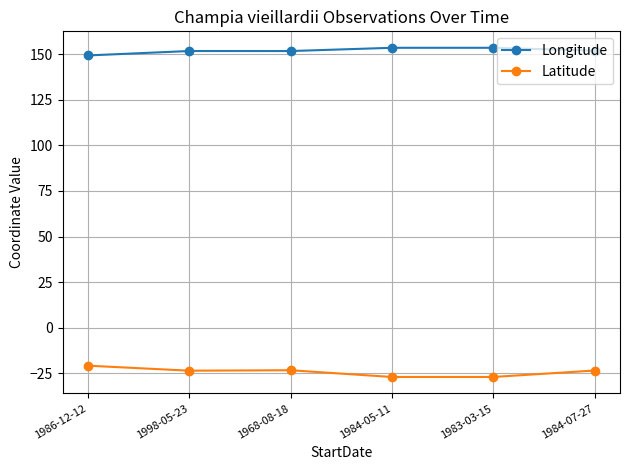

Is it true that Latitude equals -5.6 at 1984-07-27?

False